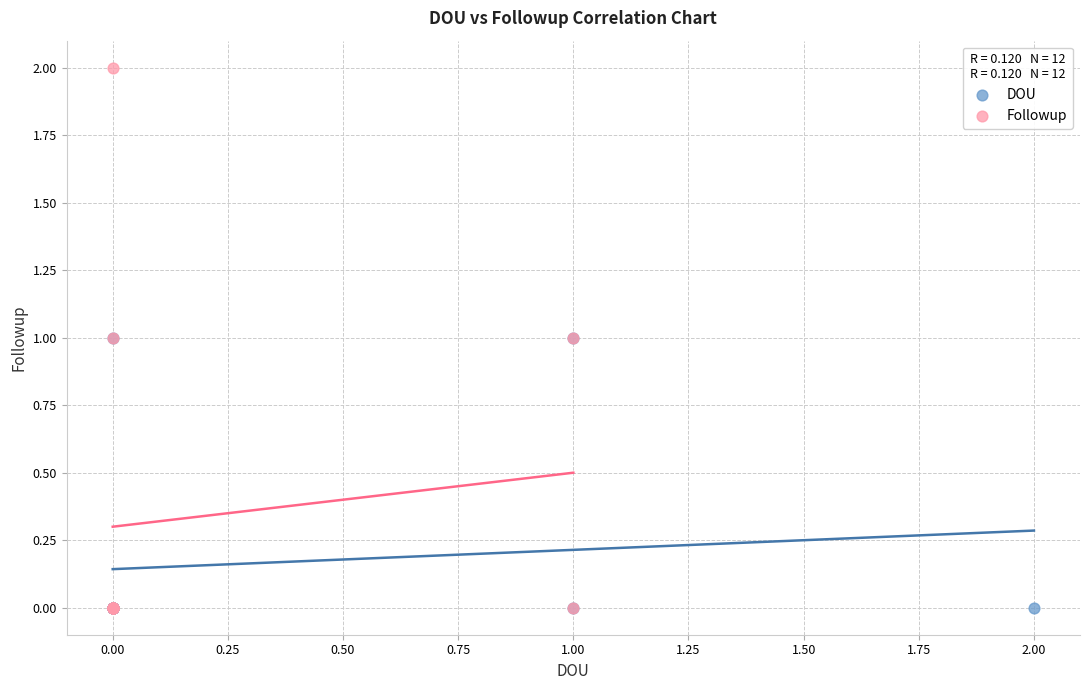

Which series reaches the maximum Y coordinate?

Followup